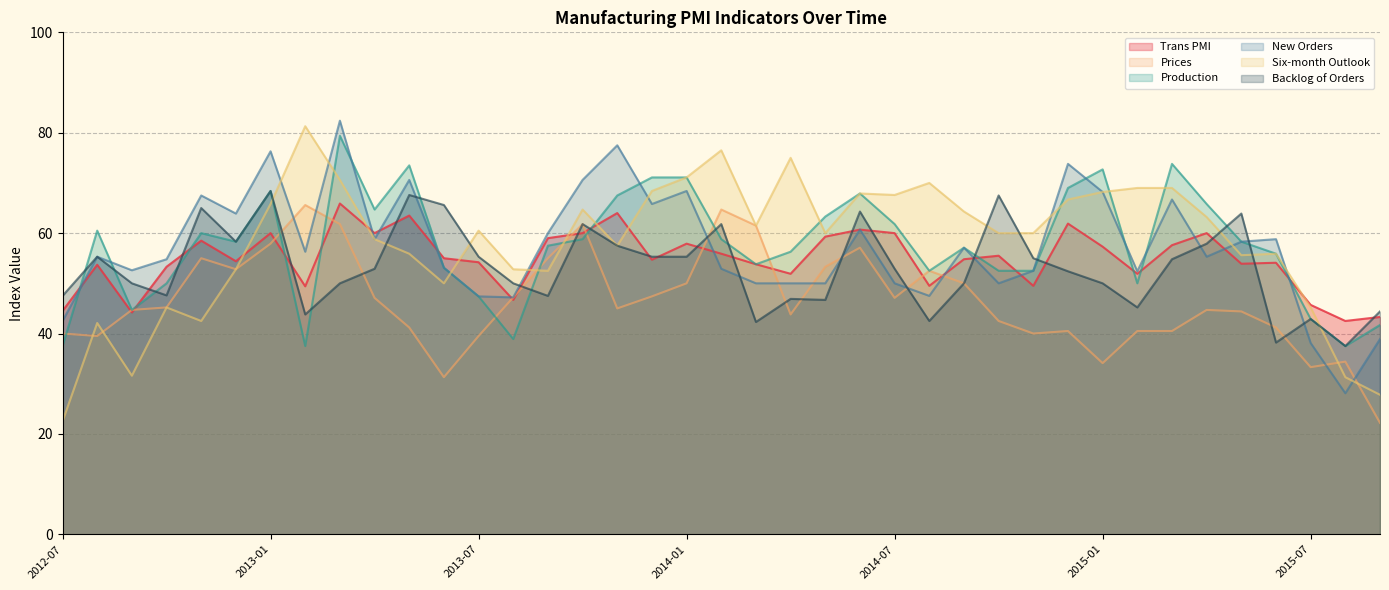

What position from the left is 2013-02?

8